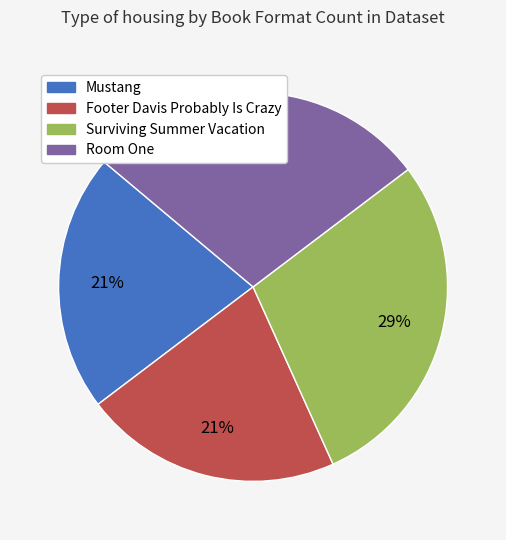

What percentage is the Mustang slice, to the nearest percent?

21%